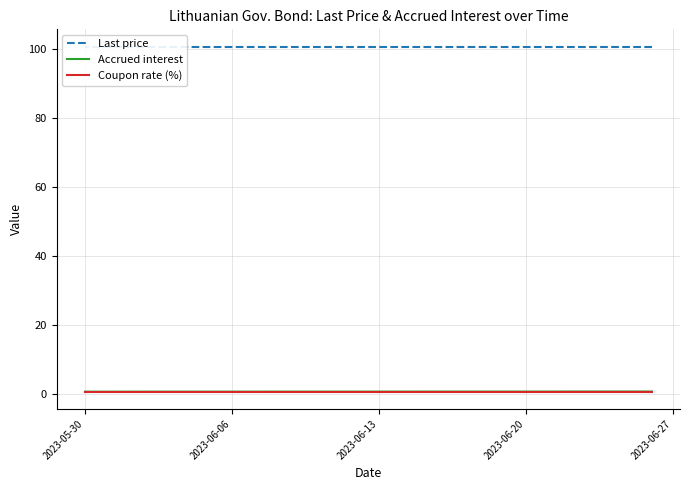

How many lines are shown in the chart?

3